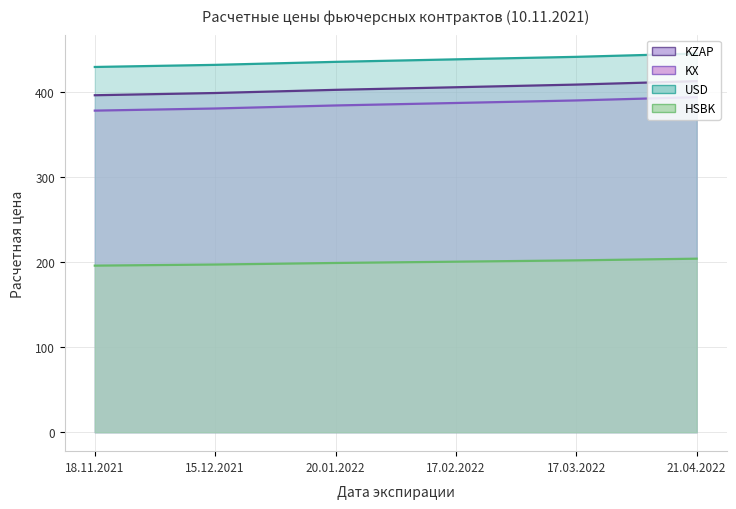

Which series has the largest range (max minus min)?

KZAP